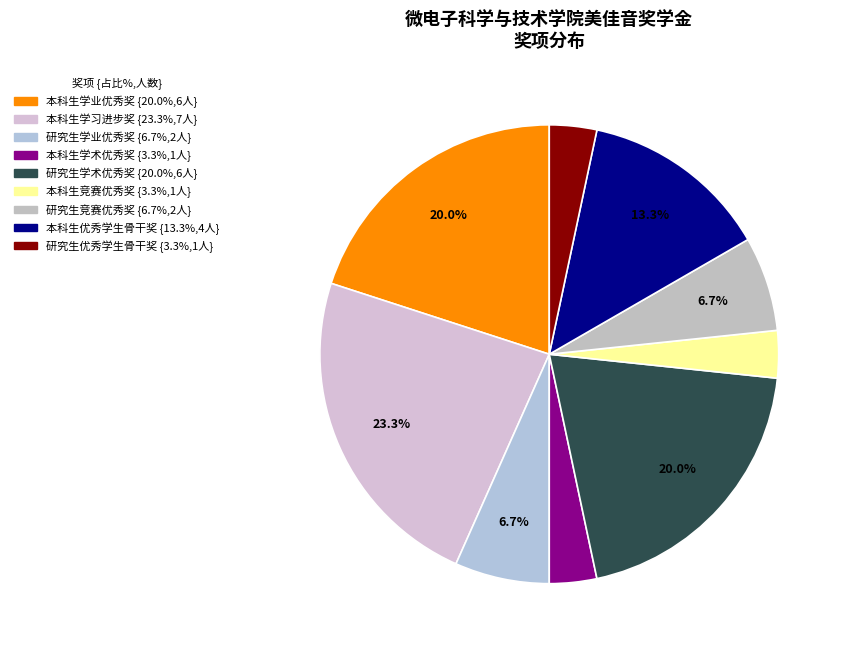

What percentage is NOT represented by 本科生学术优秀奖?

96.7%